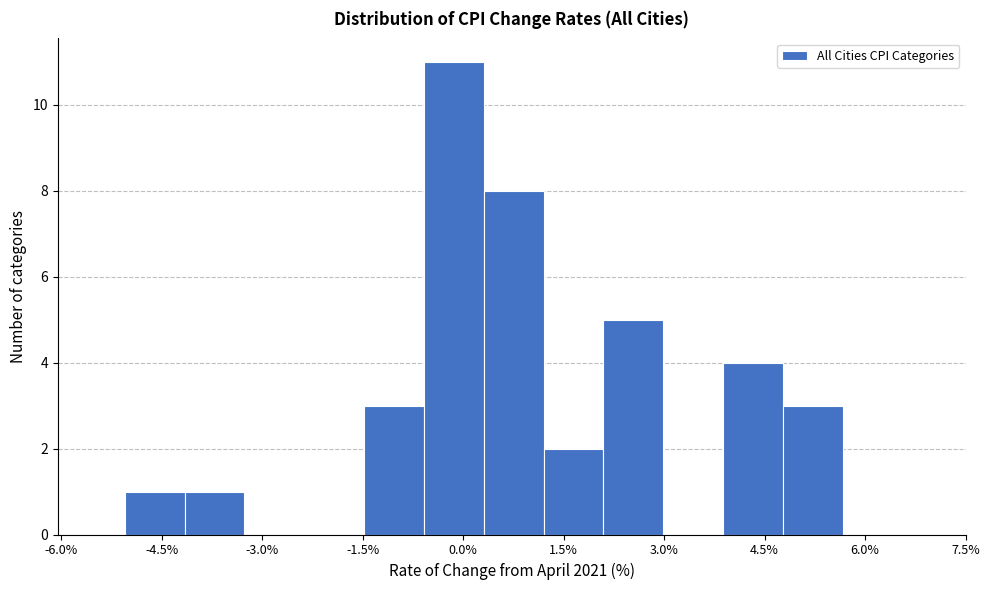

How tall is the bar that spans -0.6 to 0.4 on the x-axis? Neither the bar edges nor the heights are printed on the chart, so give them approximately, as read against the axes.

11